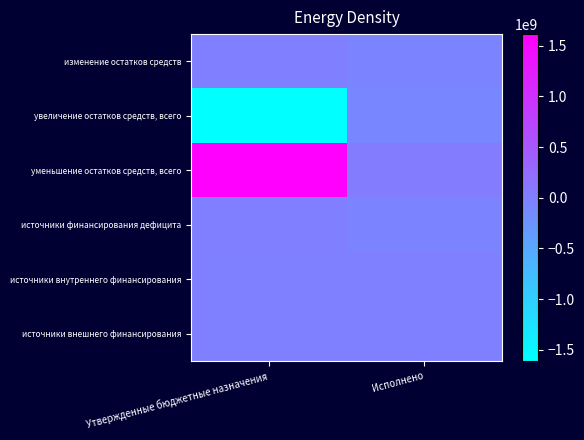

What is the difference between the highest and lowest values at Утвержденные бюджетные назначения?

3226313866.7